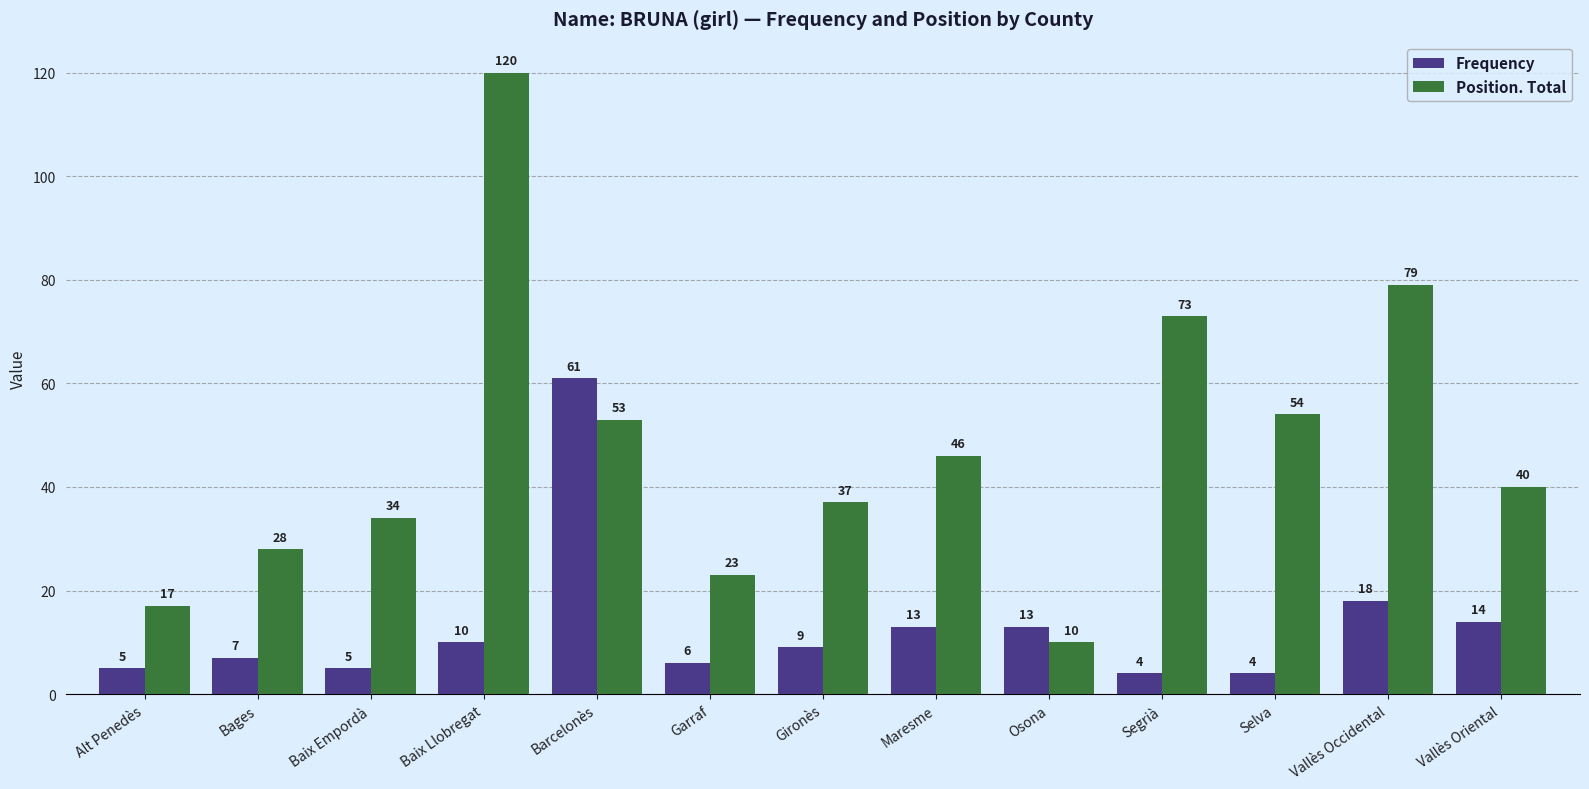

Reading left to right, transcribe all the data shown in this chart.

Frequency: Alt Penedès=5	Bages=7	Baix Empordà=5	Baix Llobregat=10	Barcelonès=61	Garraf=6	Gironès=9	Maresme=13	Osona=13	Segrià=4	Selva=4	Vallès Occidental=18	Vallès Oriental=14
Position. Total: Alt Penedès=17	Bages=28	Baix Empordà=34	Baix Llobregat=120	Barcelonès=53	Garraf=23	Gironès=37	Maresme=46	Osona=10	Segrià=73	Selva=54	Vallès Occidental=79	Vallès Oriental=40